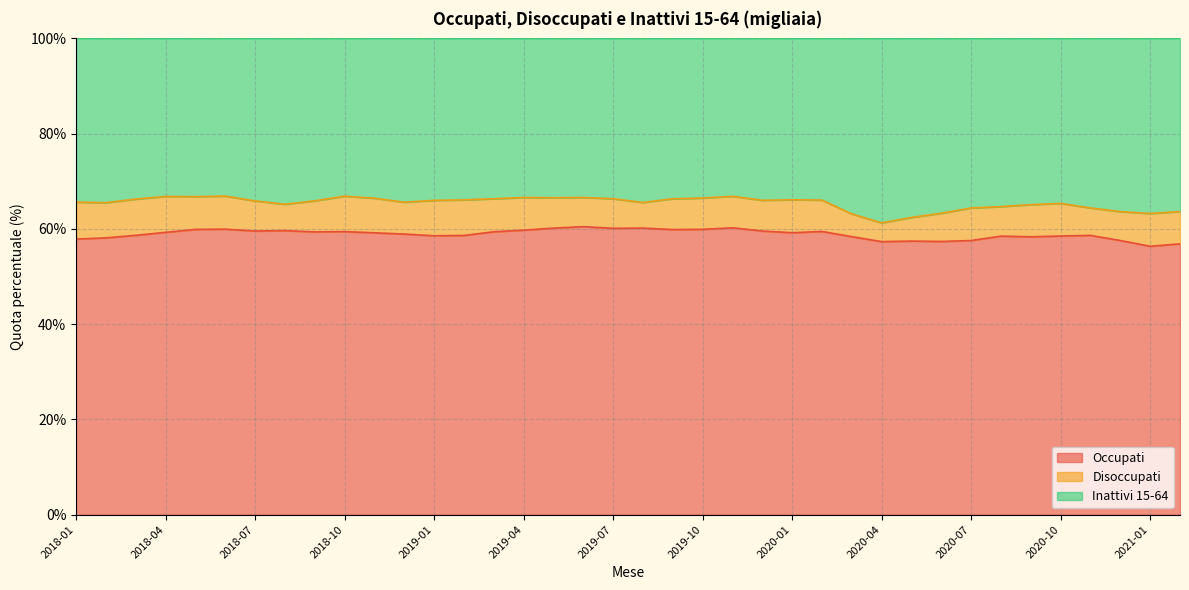

In Occupati, how many points are higher than both neighbors (excluding endpoints)?

10